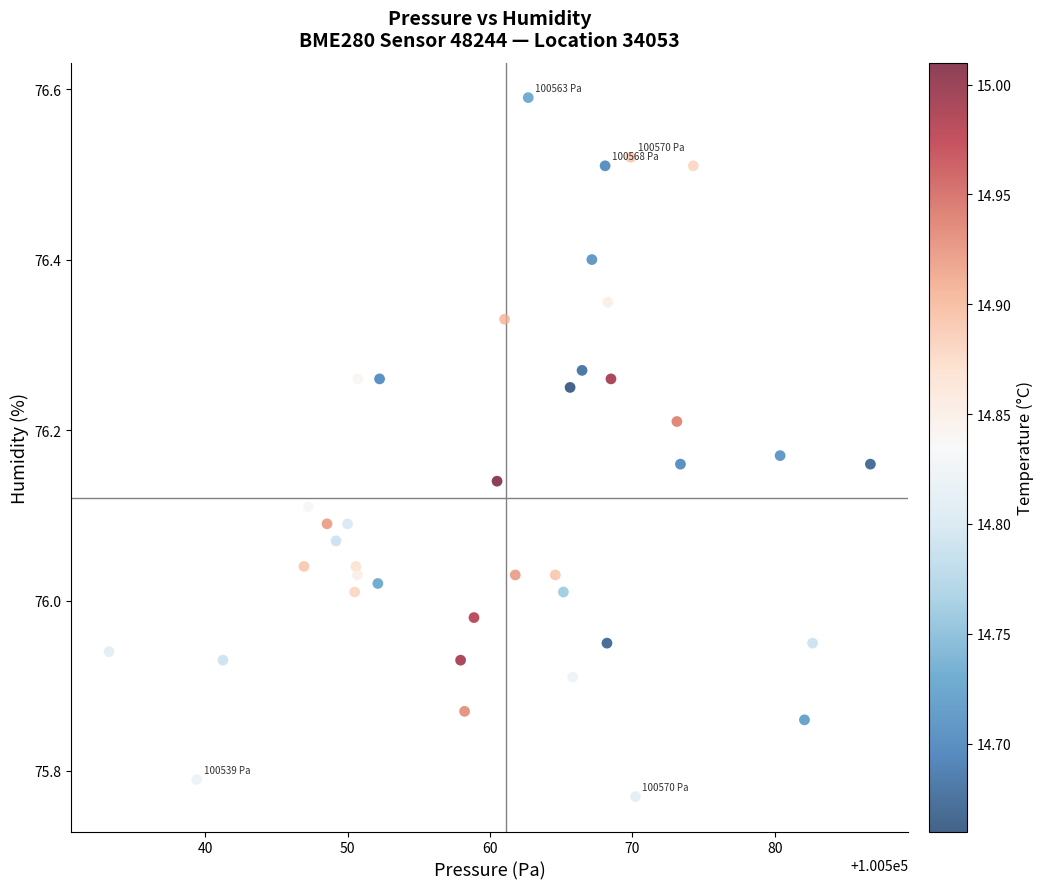

What is the range of X values (max minus min)?

53.5